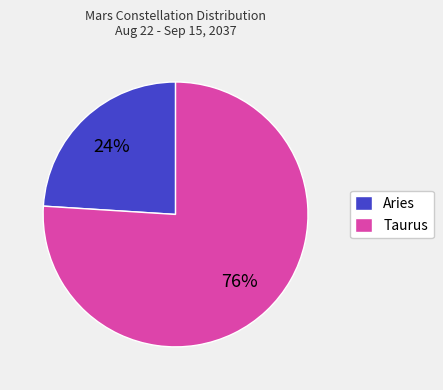

Is the sum of Aries and Taurus greater than half?

Yes